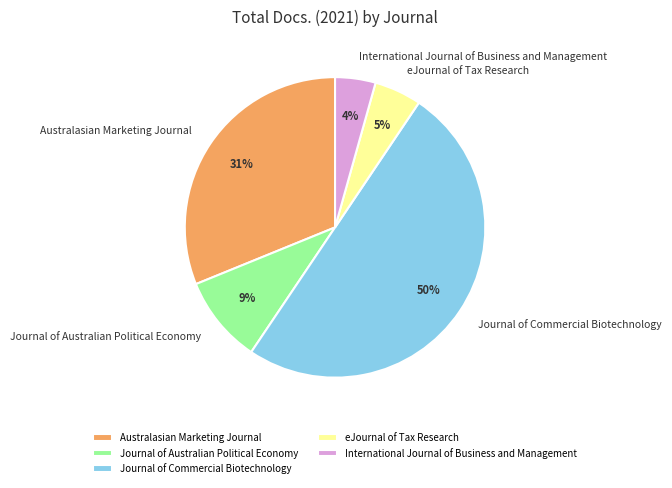

Between International Journal of Business and Management and eJournal of Tax Research, which is larger?

eJournal of Tax Research